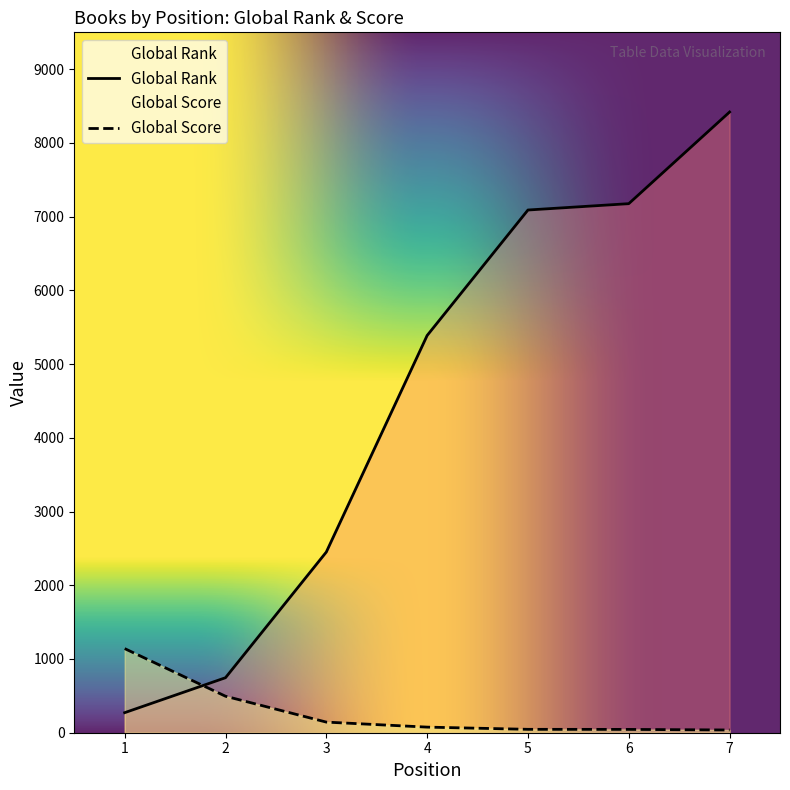

Reading right to left, extract all data points from this chart.

Global Rank: 8419	7176	7090	5388	2451	746	272
Global Score: 37	45	46	76	144	495	1141